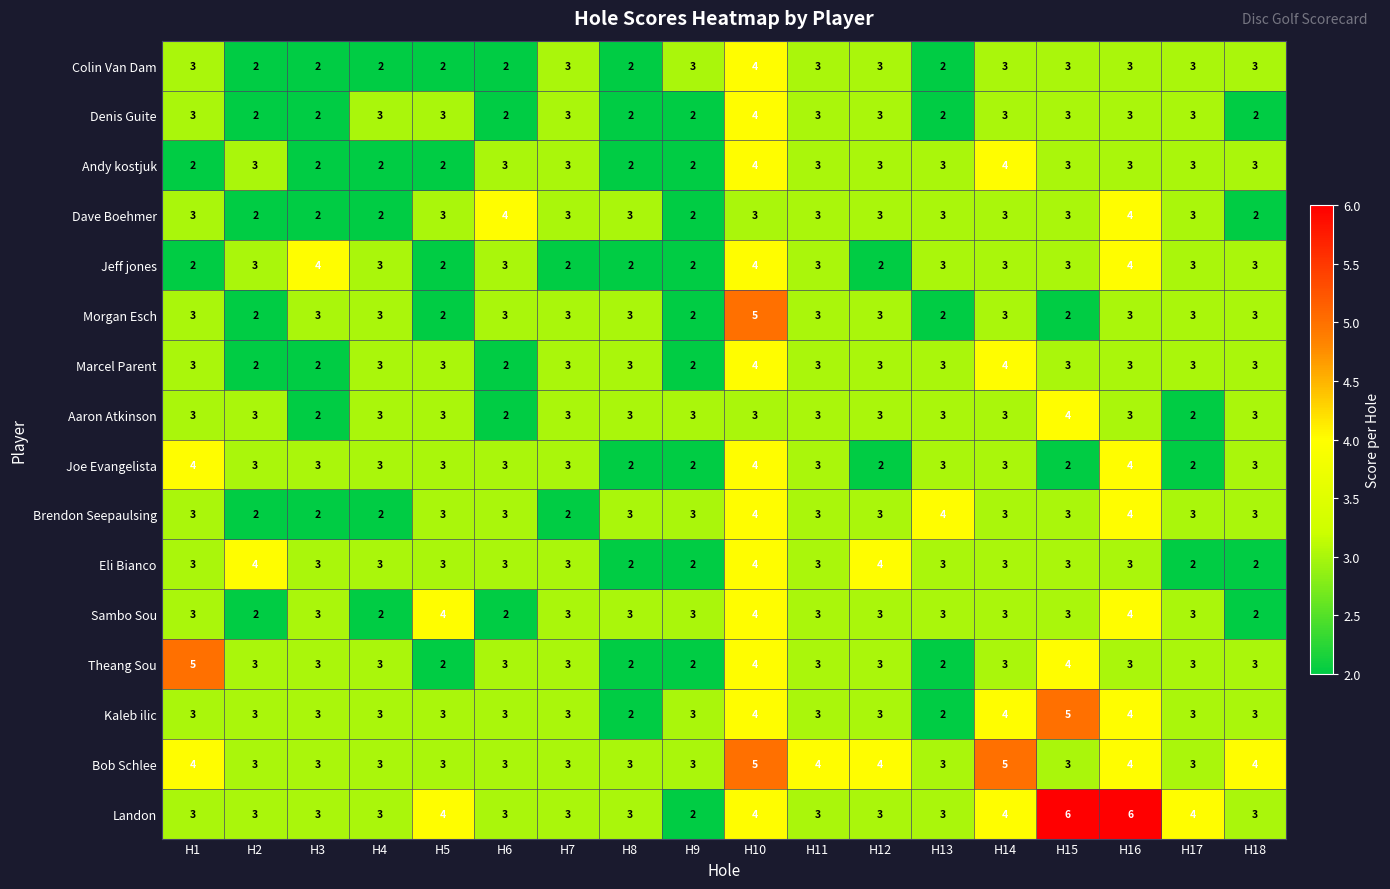

What is the maximum value for Eli Bianco?

4